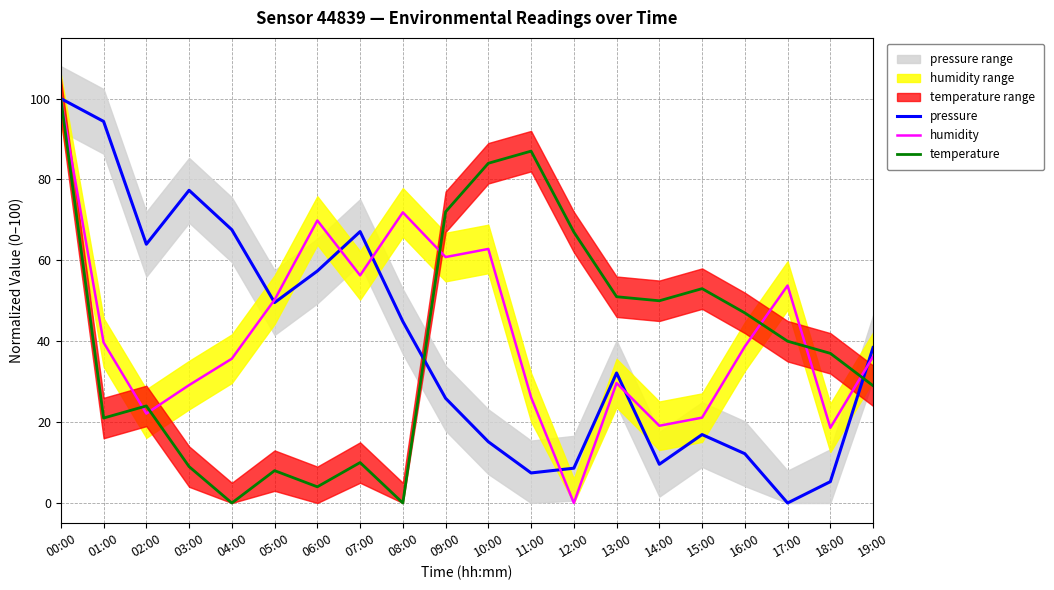

What is the label of the 5th point from the right?

15:00